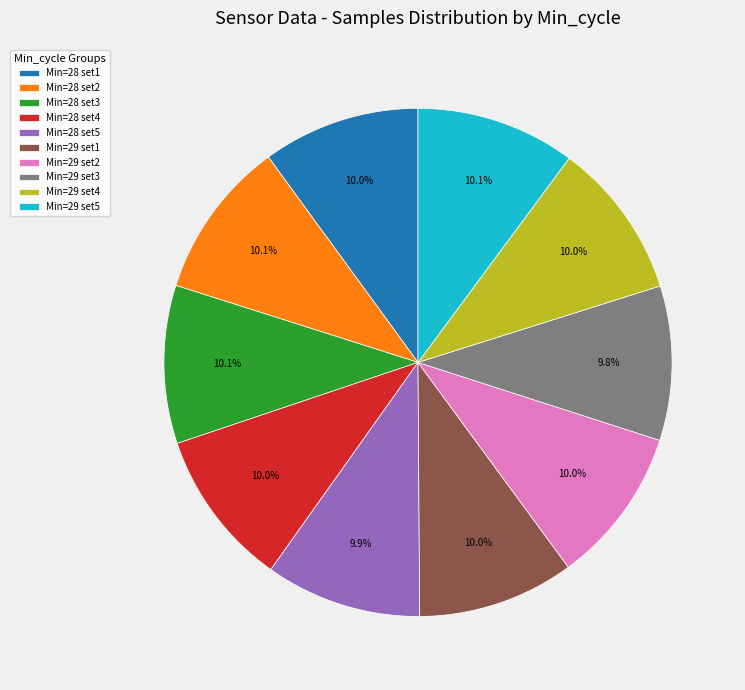

What percentage do Min=28 set2 and Min=29 set3 together represent?

19.9%